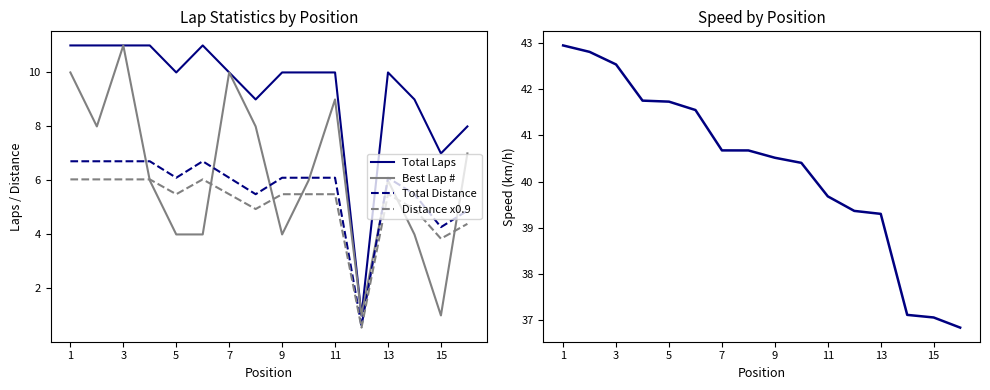

How many interior local valleys does the Best Lap # series have?

4